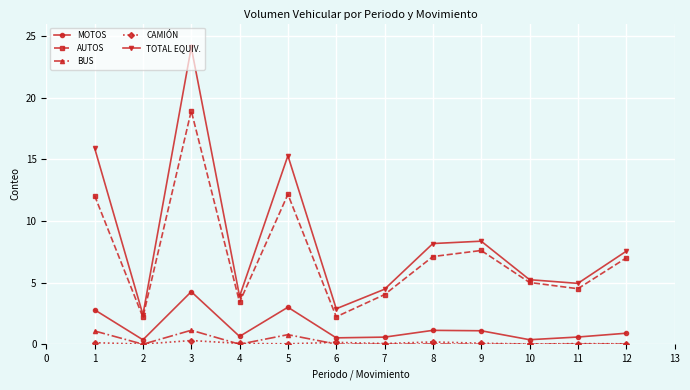

What is the greatest value displayed?

24.1